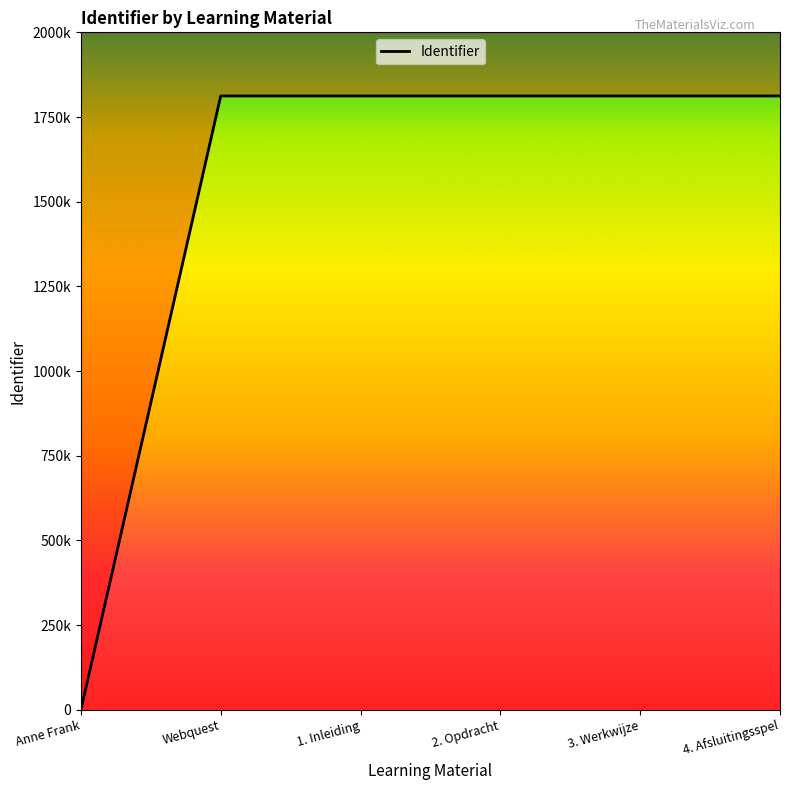

Approximately how many times larger is the value at 1. Inleiding compared to Webquest?

1.0